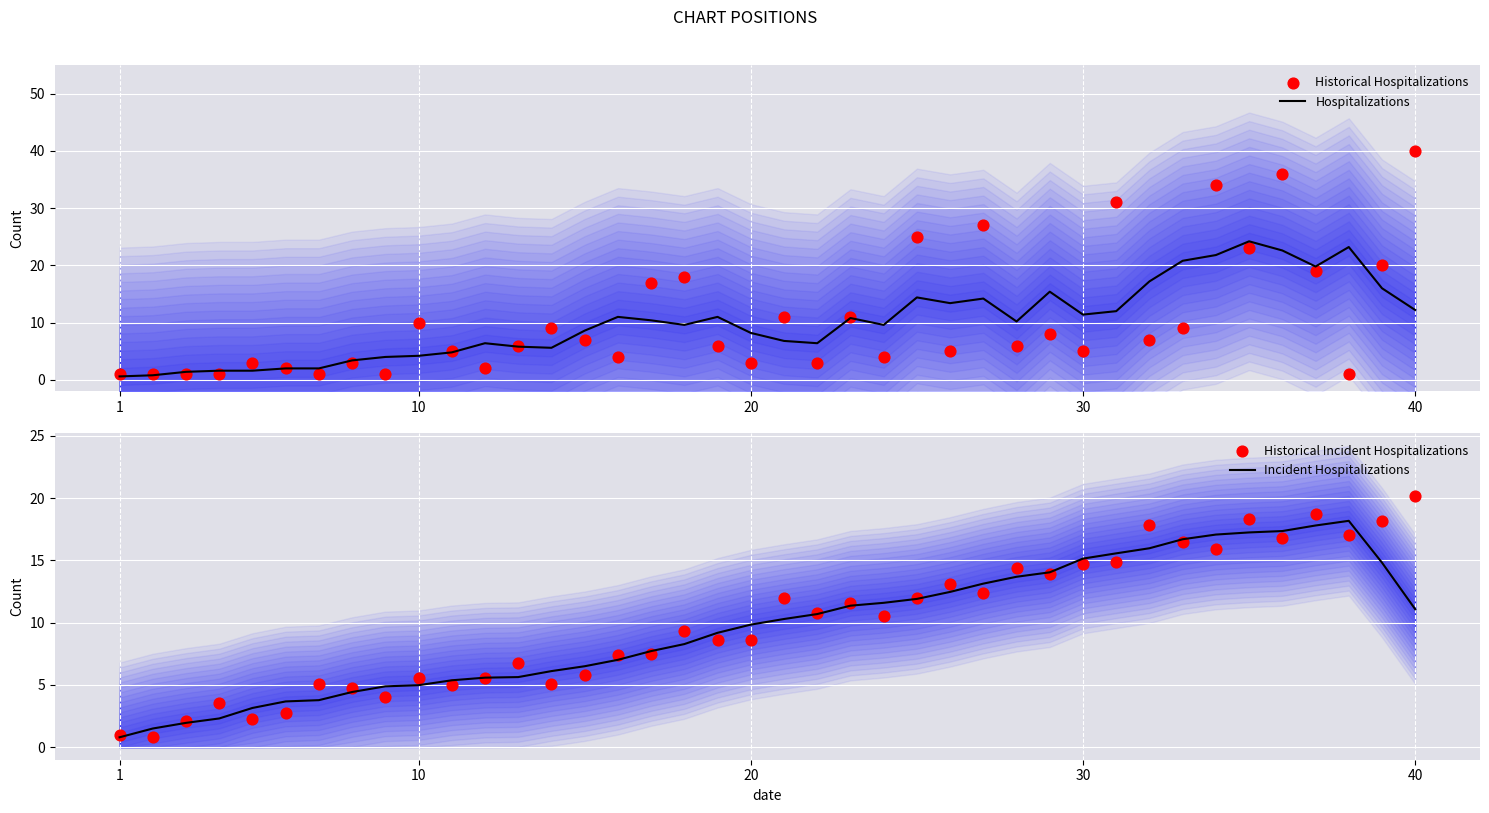

Which series contains the lowest Y value?

Hospitalizations